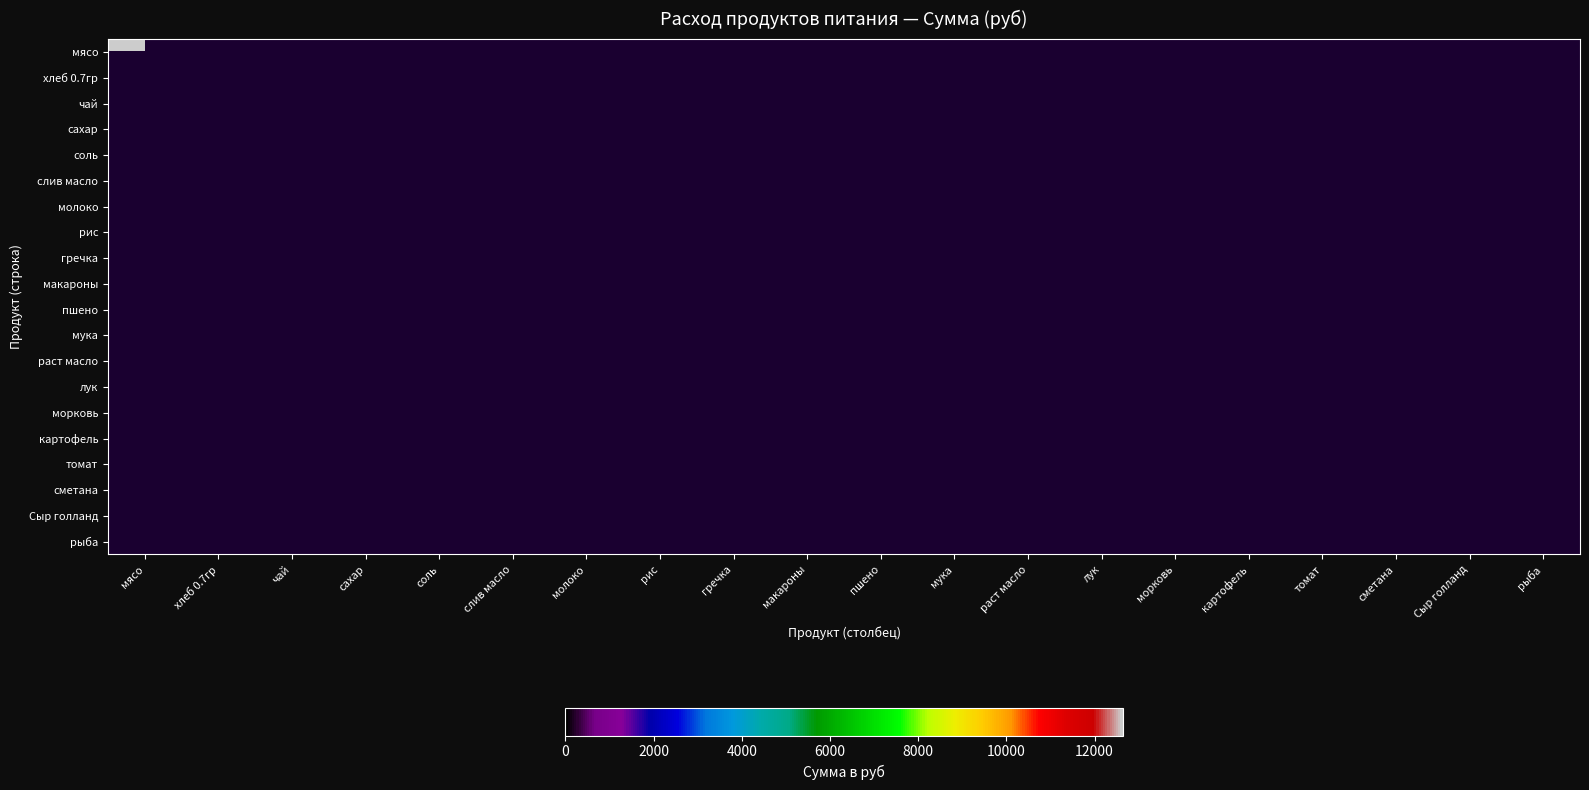

List the series in order of their overall mean, lowest first.

мясо, хлеб 0.7гр, чай, сахар, соль, слив масло, молоко, рис, гречка, макароны, пшено, мука, раст масло, лук, морковь, картофель, томат, сметана, Сыр голланд, рыба